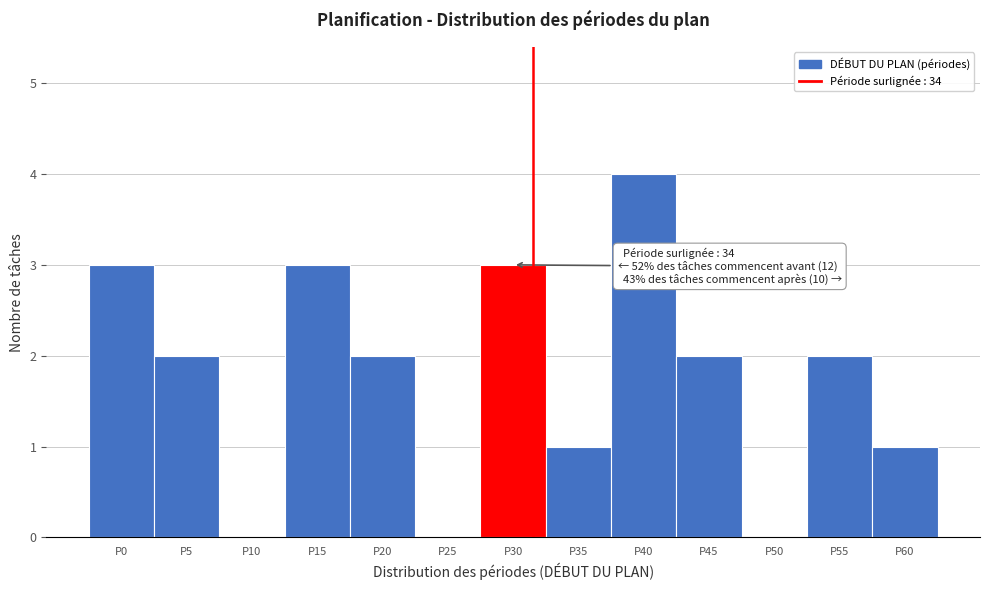

Reading right to left, transcribe all the data shown in this chart.

P60=1	P55=2	P50=0	P45=2	P40=4	P35=1	P30=3	P25=0	P20=2	P15=3	P10=0	P5=2	P0=3